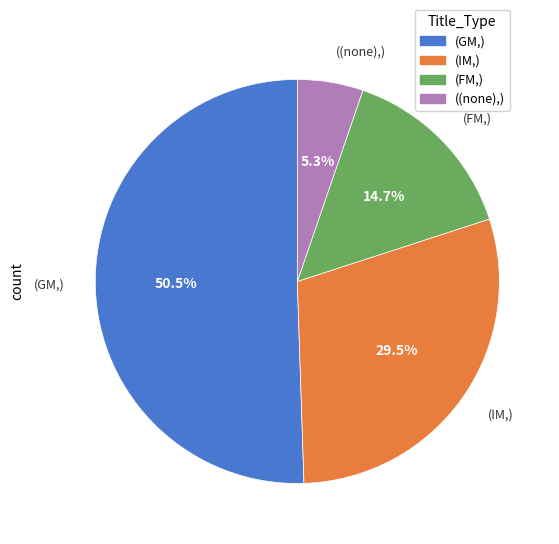

Is there a majority slice in this chart?

Yes